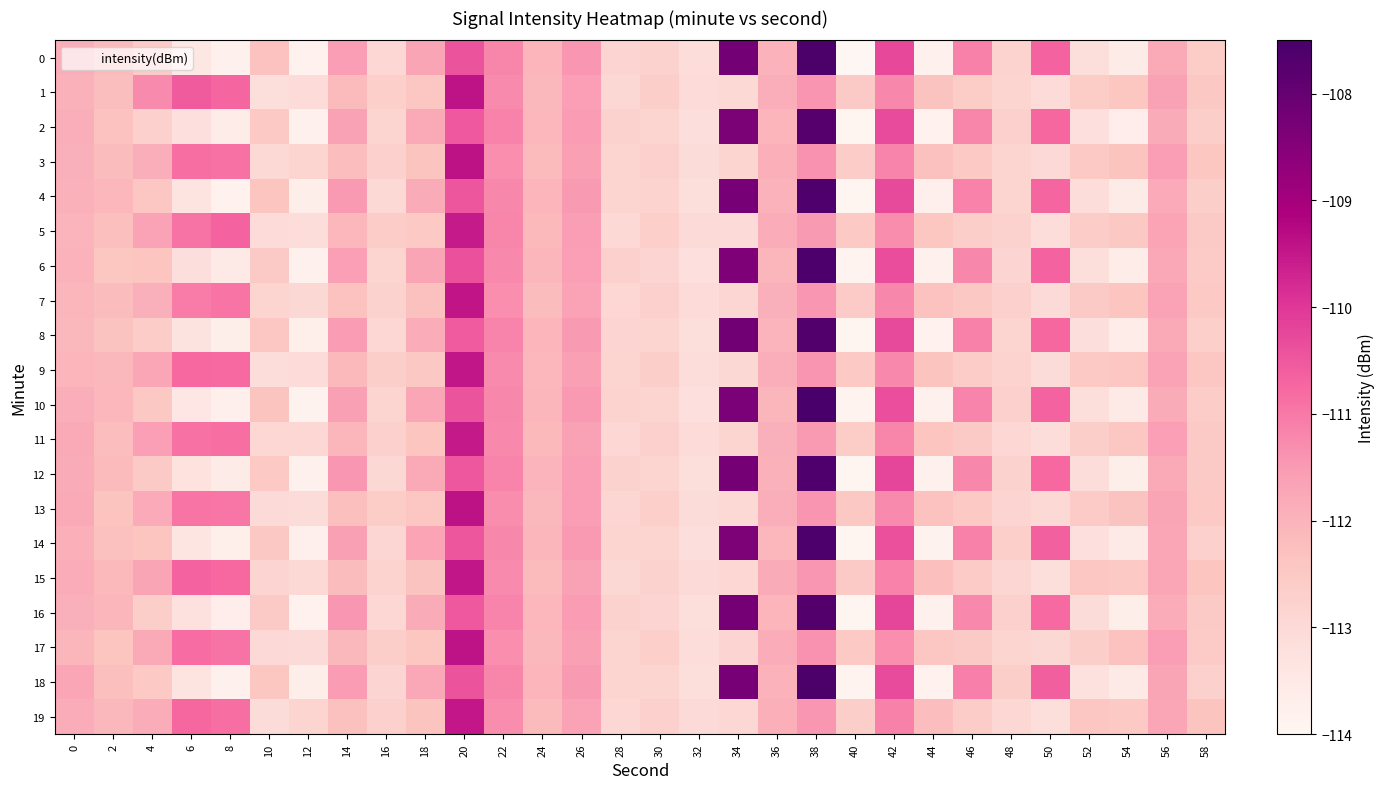

Reading left to right, what are all the values shown in this chart?

0: 0=-111.9	2=-112.2	4=-112.6	6=-113.4	8=-113.8	10=-112.3	12=-113.8	14=-111.5	16=-112.9	18=-111.7	20=-110.4	22=-111.2	24=-112.0	26=-111.5	28=-112.8	30=-112.8	32=-113.1	34=-108.2	36=-112.0	38=-107.6	40=-114.0	42=-110.2	44=-113.8	46=-111.1	48=-112.8	50=-110.7	52=-113.1	54=-113.6	56=-111.8	58=-112.6
1: 0=-112.0	2=-112.2	4=-111.3	6=-110.6	8=-110.7	10=-113.1	12=-113.0	14=-112.2	16=-112.7	18=-112.4	20=-109.4	22=-111.3	24=-112.1	26=-111.6	28=-112.9	30=-112.7	32=-113.0	34=-113.0	36=-111.9	38=-111.4	40=-112.5	42=-111.2	44=-112.3	46=-112.6	48=-112.8	50=-113.0	52=-112.6	54=-112.4	56=-111.6	58=-112.5
2: 0=-111.9	2=-112.3	4=-112.7	6=-113.2	8=-113.6	10=-112.5	12=-113.8	14=-111.6	16=-112.8	18=-111.8	20=-110.5	22=-111.2	24=-112.1	26=-111.5	28=-112.8	30=-112.8	32=-113.2	34=-108.3	36=-112.0	38=-107.7	40=-113.9	42=-110.3	44=-113.8	46=-111.2	48=-112.8	50=-110.8	52=-113.2	54=-113.7	56=-111.8	58=-112.7
3: 0=-111.9	2=-112.2	4=-111.9	6=-110.8	8=-110.9	10=-113.0	12=-112.9	14=-112.2	16=-112.7	18=-112.3	20=-109.4	22=-111.3	24=-112.2	26=-111.6	28=-112.9	30=-112.7	32=-113.1	34=-112.8	36=-111.9	38=-111.4	40=-112.6	42=-111.2	44=-112.3	46=-112.5	48=-112.9	50=-113.0	52=-112.5	54=-112.3	56=-111.6	58=-112.4
4: 0=-112.0	2=-112.1	4=-112.4	6=-113.3	8=-113.8	10=-112.4	12=-113.7	14=-111.5	16=-113.0	18=-111.8	20=-110.5	22=-111.2	24=-112.0	26=-111.5	28=-112.8	30=-112.8	32=-113.1	34=-108.3	36=-112.0	38=-107.6	40=-113.9	42=-110.3	44=-113.7	46=-111.2	48=-112.8	50=-110.7	52=-113.1	54=-113.6	56=-111.8	58=-112.6
5: 0=-112.0	2=-112.3	4=-111.7	6=-110.9	8=-110.7	10=-113.0	12=-113.1	14=-112.1	16=-112.6	18=-112.5	20=-109.5	22=-111.2	24=-112.1	26=-111.5	28=-113.0	30=-112.7	32=-113.0	34=-113.0	36=-111.8	38=-111.5	40=-112.5	42=-111.3	44=-112.4	46=-112.6	48=-112.8	50=-113.1	52=-112.6	54=-112.5	56=-111.7	58=-112.5
6: 0=-112.0	2=-112.4	4=-112.4	6=-113.2	8=-113.5	10=-112.5	12=-113.8	14=-111.6	16=-112.9	18=-111.7	20=-110.4	22=-111.2	24=-112.1	26=-111.6	28=-112.8	30=-112.8	32=-113.2	34=-108.4	36=-112.1	38=-107.6	40=-113.9	42=-110.3	44=-113.8	46=-111.2	48=-112.8	50=-110.7	52=-113.2	54=-113.6	56=-111.8	58=-112.6
7: 0=-112.0	2=-112.2	4=-111.9	6=-111.0	8=-110.9	10=-112.9	12=-113.0	14=-112.3	16=-112.8	18=-112.3	20=-109.4	22=-111.3	24=-112.2	26=-111.6	28=-112.9	30=-112.7	32=-113.1	34=-112.9	36=-111.9	38=-111.5	40=-112.6	42=-111.2	44=-112.3	46=-112.5	48=-112.7	50=-113.0	52=-112.5	54=-112.4	56=-111.6	58=-112.5
8: 0=-112.1	2=-112.3	4=-112.6	6=-113.3	8=-113.7	10=-112.4	12=-113.7	14=-111.5	16=-112.9	18=-111.9	20=-110.5	22=-111.2	24=-112.0	26=-111.5	28=-112.8	30=-112.8	32=-113.2	34=-108.2	36=-112.0	38=-107.7	40=-113.9	42=-110.3	44=-113.8	46=-111.1	48=-112.8	50=-110.7	52=-113.2	54=-113.6	56=-111.8	58=-112.7
9: 0=-112.0	2=-112.1	4=-111.7	6=-110.8	8=-110.8	10=-113.1	12=-113.1	14=-112.1	16=-112.7	18=-112.5	20=-109.5	22=-111.3	24=-112.1	26=-111.6	28=-112.9	30=-112.7	32=-113.1	34=-112.9	36=-111.9	38=-111.4	40=-112.5	42=-111.2	44=-112.4	46=-112.6	48=-112.8	50=-113.1	52=-112.5	54=-112.4	56=-111.7	58=-112.4
10: 0=-111.9	2=-112.1	4=-112.5	6=-113.4	8=-113.7	10=-112.4	12=-113.8	14=-111.6	16=-112.9	18=-111.7	20=-110.4	22=-111.2	24=-112.1	26=-111.5	28=-112.8	30=-112.9	32=-113.2	34=-108.3	36=-112.0	38=-107.5	40=-113.8	42=-110.3	44=-113.8	46=-111.2	48=-112.7	50=-110.7	52=-113.1	54=-113.5	56=-111.8	58=-112.6
11: 0=-111.8	2=-112.2	4=-111.6	6=-110.9	8=-110.8	10=-112.9	12=-112.9	14=-112.1	16=-112.7	18=-112.4	20=-109.5	22=-111.2	24=-112.1	26=-111.6	28=-112.9	30=-112.7	32=-113.0	34=-112.9	36=-111.9	38=-111.5	40=-112.6	42=-111.2	44=-112.4	46=-112.5	48=-112.9	50=-113.1	52=-112.6	54=-112.5	56=-111.6	58=-112.5
12: 0=-111.8	2=-112.2	4=-112.5	6=-113.3	8=-113.6	10=-112.5	12=-113.8	14=-111.4	16=-113.0	18=-111.8	20=-110.5	22=-111.2	24=-112.0	26=-111.5	28=-112.8	30=-112.8	32=-113.1	34=-108.3	36=-112.0	38=-107.6	40=-113.9	42=-110.2	44=-113.8	46=-111.2	48=-112.8	50=-110.8	52=-113.1	54=-113.7	56=-111.8	58=-112.5
13: 0=-111.8	2=-112.3	4=-111.8	6=-111.0	8=-111.0	10=-113.0	12=-113.1	14=-112.2	16=-112.6	18=-112.4	20=-109.4	22=-111.3	24=-112.1	26=-111.6	28=-112.9	30=-112.7	32=-113.1	34=-113.0	36=-111.9	38=-111.4	40=-112.5	42=-111.3	44=-112.3	46=-112.5	48=-112.8	50=-113.0	52=-112.6	54=-112.3	56=-111.7	58=-112.5
14: 0=-111.9	2=-112.3	4=-112.4	6=-113.4	8=-113.7	10=-112.5	12=-113.7	14=-111.6	16=-112.9	18=-111.7	20=-110.5	22=-111.2	24=-112.0	26=-111.5	28=-112.8	30=-112.9	32=-113.2	34=-108.4	36=-112.1	38=-107.6	40=-113.9	42=-110.4	44=-113.8	46=-111.1	48=-112.7	50=-110.6	52=-113.2	54=-113.5	56=-111.7	58=-112.7
15: 0=-111.9	2=-112.1	4=-111.7	6=-110.7	8=-110.8	10=-112.8	12=-113.0	14=-112.2	16=-112.8	18=-112.3	20=-109.5	22=-111.3	24=-112.2	26=-111.6	28=-113.0	30=-112.8	32=-113.0	34=-112.9	36=-111.8	38=-111.5	40=-112.5	42=-111.2	44=-112.3	46=-112.6	48=-112.9	50=-113.1	52=-112.5	54=-112.5	56=-111.7	58=-112.4
16: 0=-111.9	2=-112.1	4=-112.6	6=-113.2	8=-113.7	10=-112.5	12=-113.8	14=-111.5	16=-112.9	18=-111.8	20=-110.5	22=-111.2	24=-112.1	26=-111.5	28=-112.8	30=-112.8	32=-113.1	34=-108.2	36=-112.0	38=-107.7	40=-113.9	42=-110.2	44=-113.8	46=-111.2	48=-112.7	50=-110.8	52=-113.1	54=-113.7	56=-111.8	58=-112.5
17: 0=-112.1	2=-112.4	4=-111.8	6=-110.8	8=-110.9	10=-113.0	12=-113.0	14=-112.1	16=-112.6	18=-112.4	20=-109.4	22=-111.3	24=-112.1	26=-111.6	28=-112.9	30=-112.7	32=-113.1	34=-112.8	36=-111.9	38=-111.4	40=-112.5	42=-111.3	44=-112.4	46=-112.5	48=-112.8	50=-113.0	52=-112.7	54=-112.3	56=-111.5	58=-112.6
18: 0=-111.7	2=-112.2	4=-112.5	6=-113.3	8=-113.8	10=-112.4	12=-113.7	14=-111.5	16=-112.8	18=-111.8	20=-110.4	22=-111.2	24=-112.0	26=-111.5	28=-112.8	30=-112.9	32=-113.2	34=-108.3	36=-112.0	38=-107.6	40=-113.9	42=-110.3	44=-113.8	46=-111.1	48=-112.7	50=-110.6	52=-113.2	54=-113.5	56=-111.7	58=-112.7
19: 0=-111.8	2=-112.1	4=-111.9	6=-110.7	8=-110.8	10=-113.1	12=-112.9	14=-112.3	16=-112.7	18=-112.4	20=-109.5	22=-111.3	24=-112.2	26=-111.7	28=-112.9	30=-112.7	32=-113.0	34=-112.9	36=-111.9	38=-111.4	40=-112.6	42=-111.1	44=-112.2	46=-112.6	48=-112.9	50=-113.2	52=-112.4	54=-112.5	56=-111.7	58=-112.4